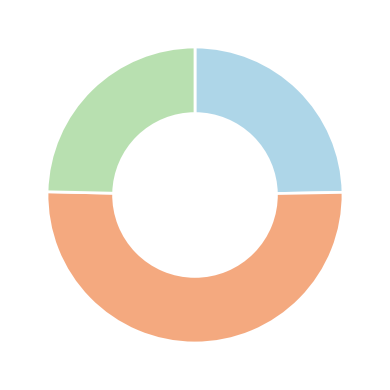

Does any single category account for the majority?

Yes